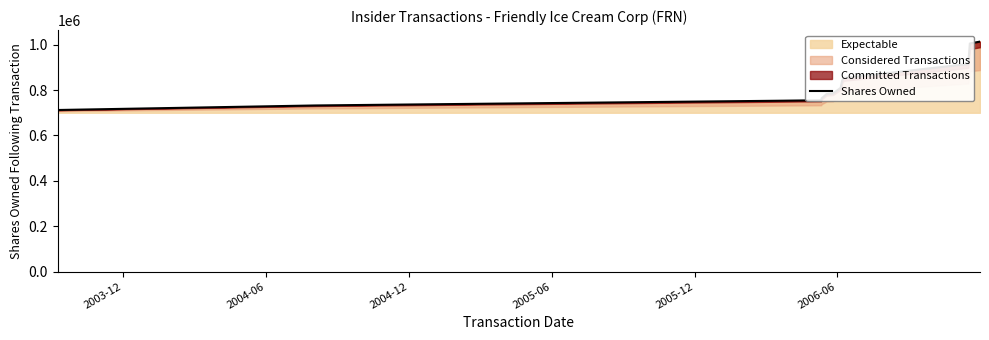

True or false: there are more than 2 points higher than both neighbors.

False